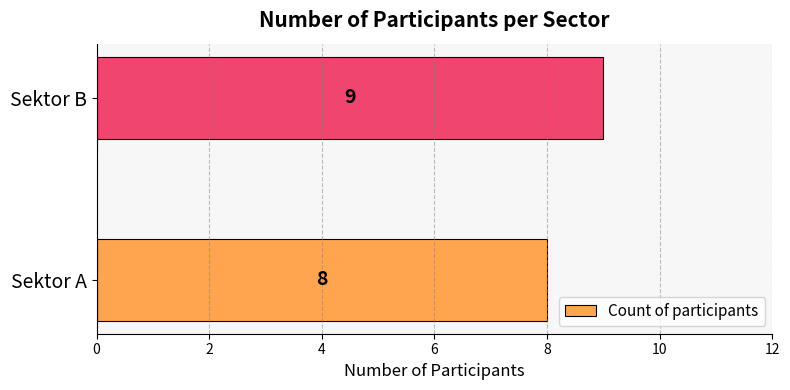

The value at Sektor B is 9. True or false?

True